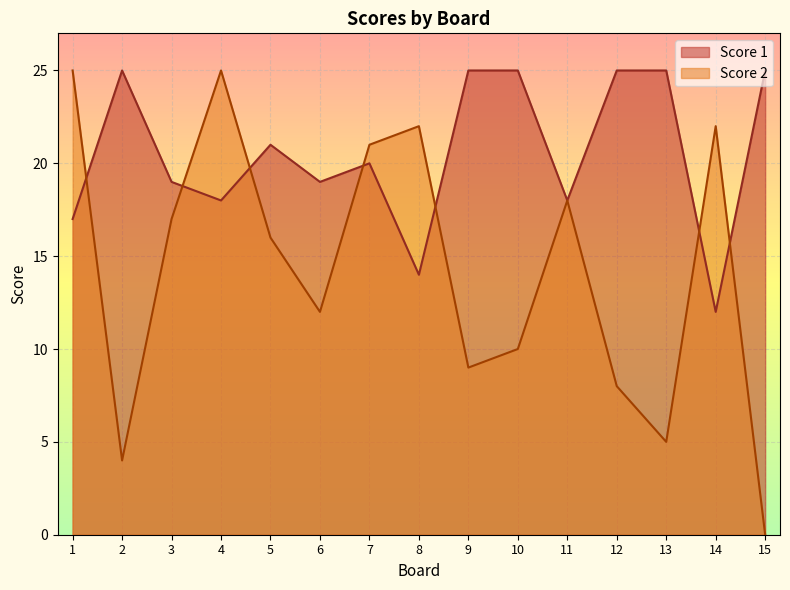

Is the value of Score 1 at 12 greater than the value of Score 2 at 10?

Yes